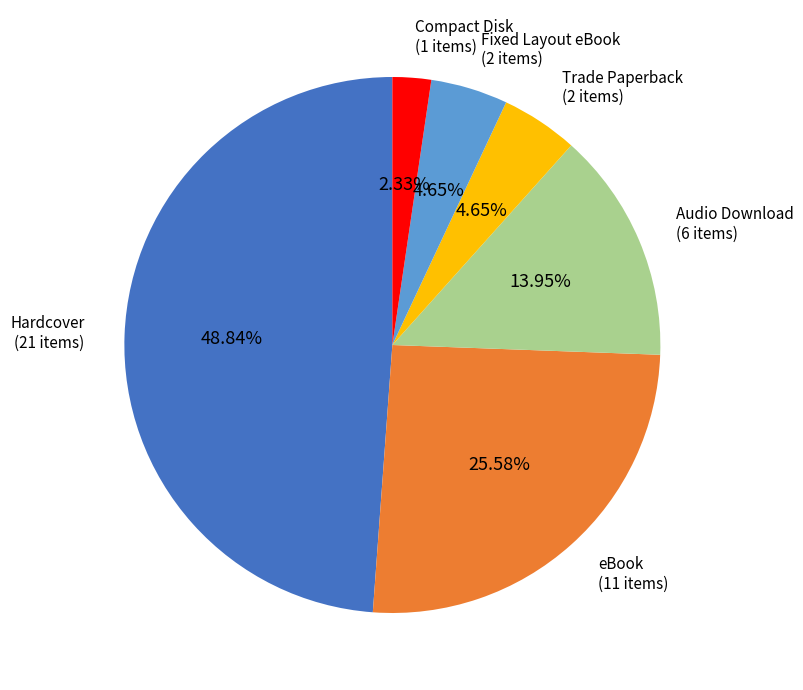

How many slices are in this pie chart?

6